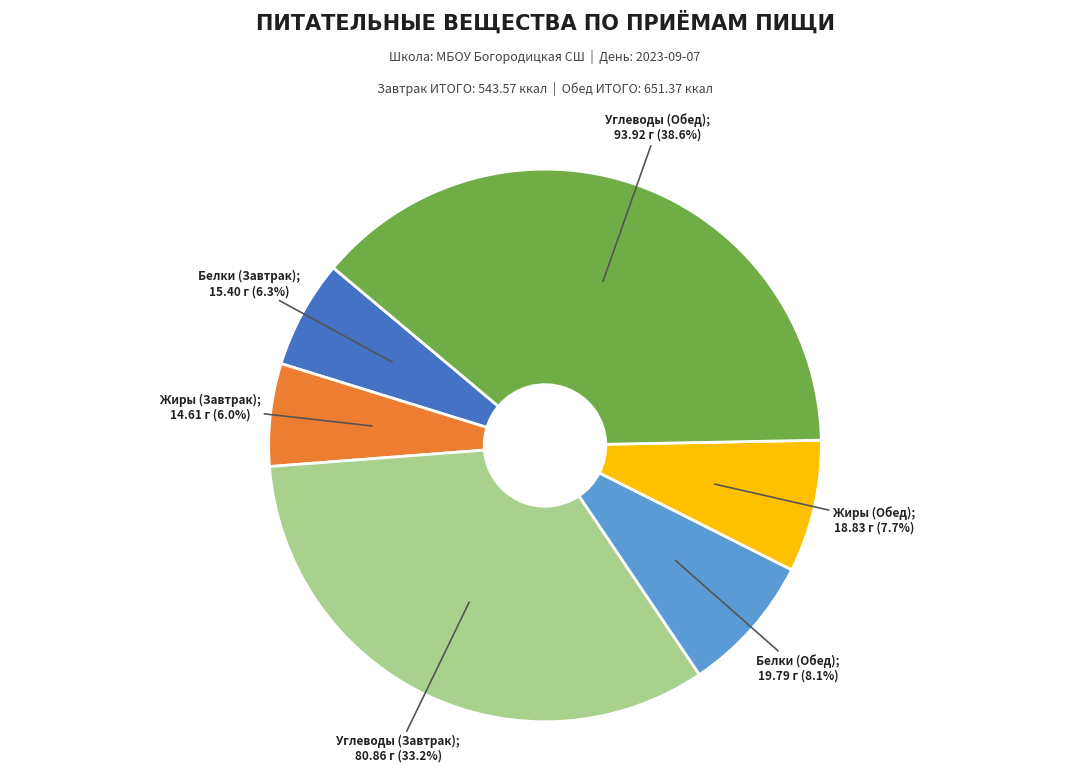

Does any single category account for the majority?

No